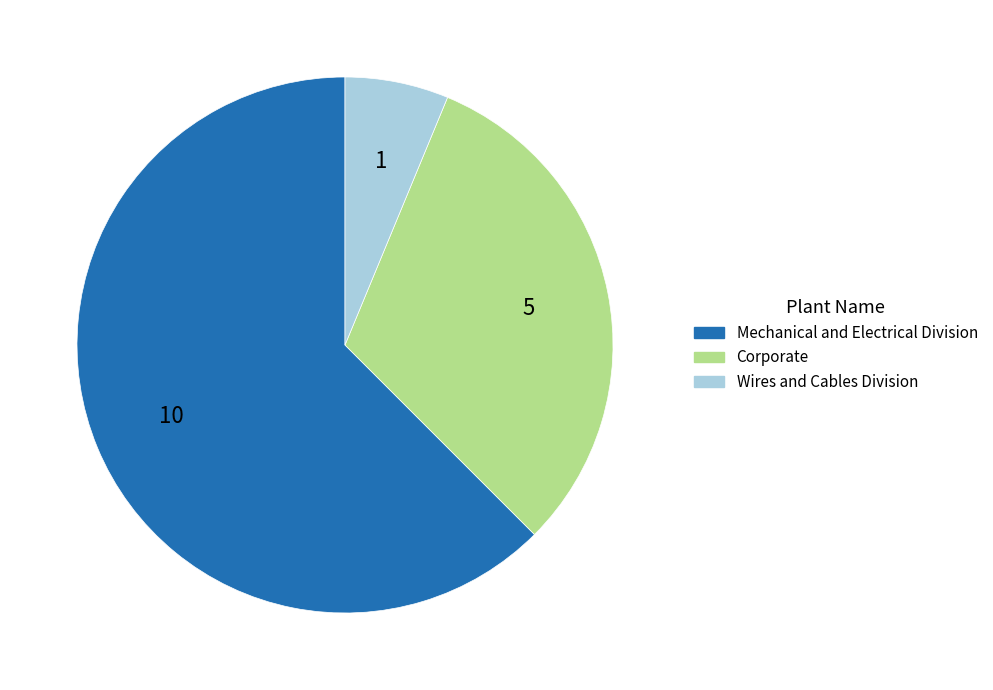

Is the sum of Mechanical and Electrical Division and Corporate greater than half?

Yes